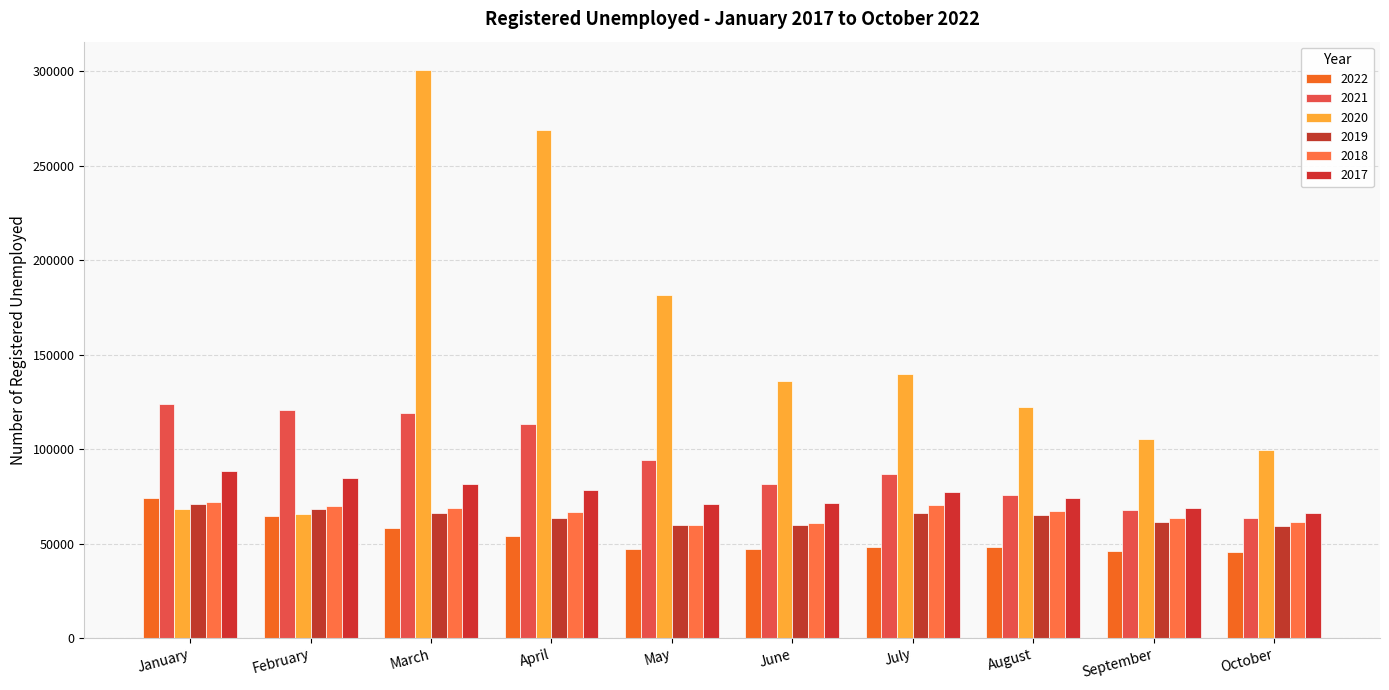

Is the value of 2019 at October greater than the value of 2017 at June?

No